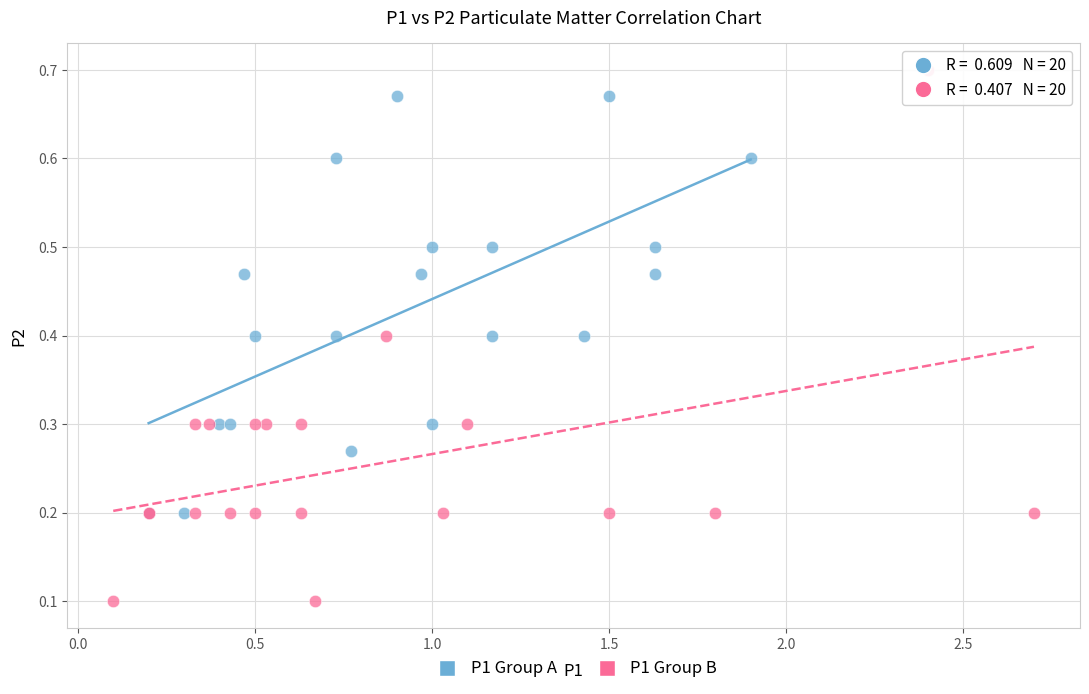

Which series contains the highest Y value?

P1 Group B